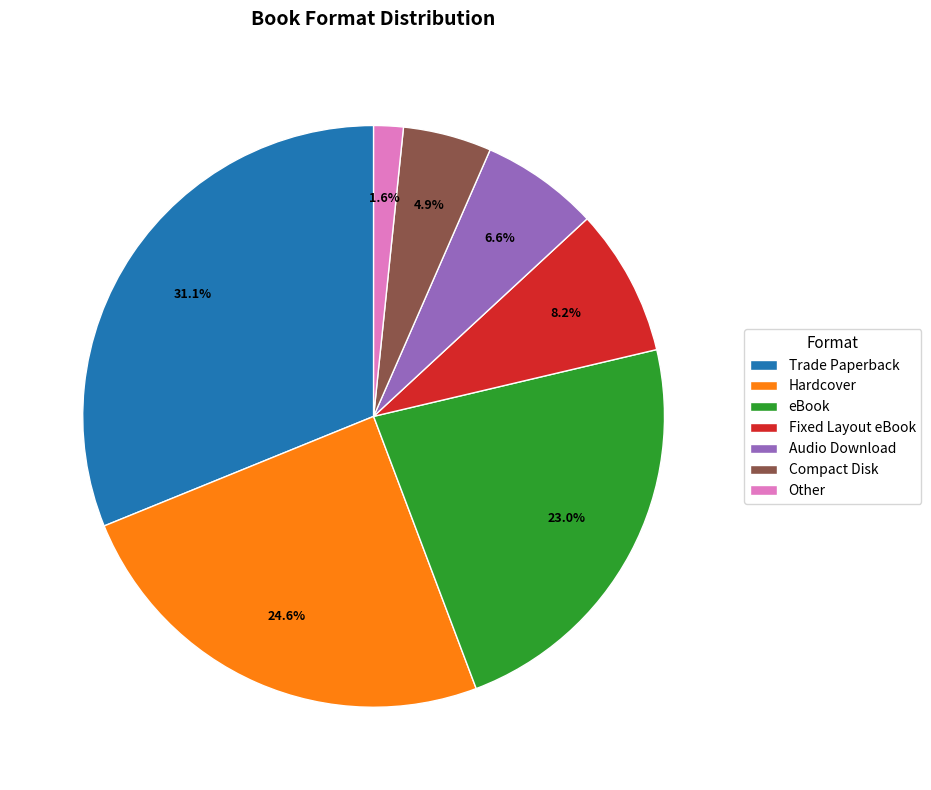

To the nearest percent, what percentage of the pie is Compact Disk?

5%